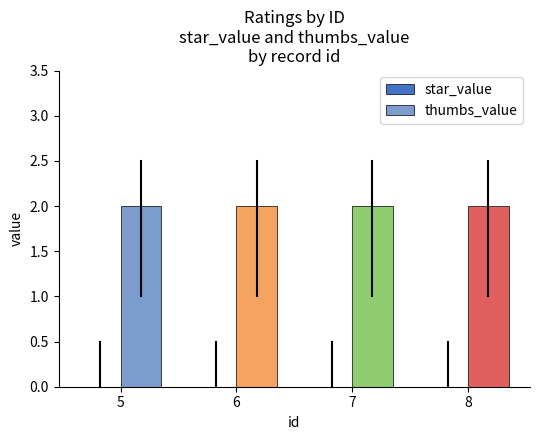

At which category is the sum across all series the highest?

5